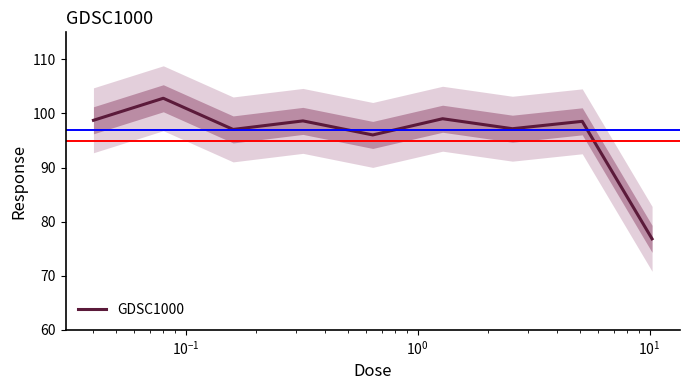

How many points are higher than both their immediate neighbors (excluding endpoints)?

4